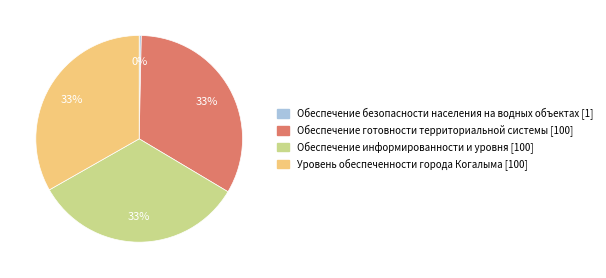

What is the ratio of the value at Уровень обеспеченности города Когалыма [100] to the value at Обеспечение информированности и уровня [100]?

1.0